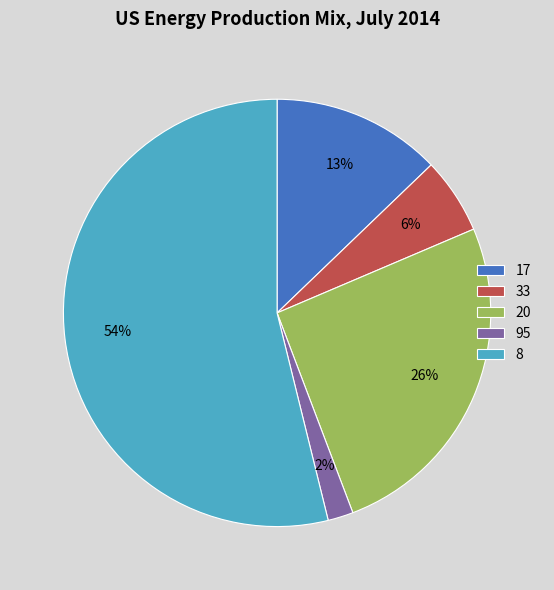

Which has a higher value, 17 or 33?

17